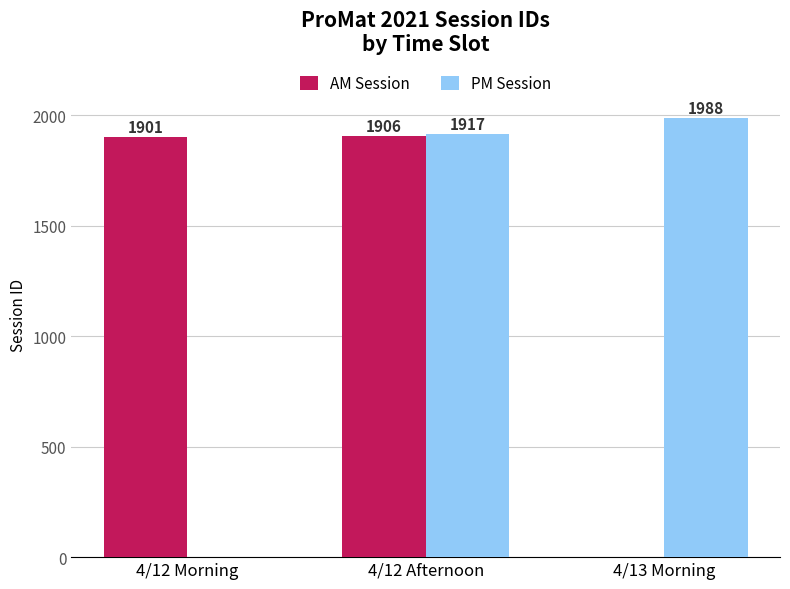

How many series are shown in this chart?

2